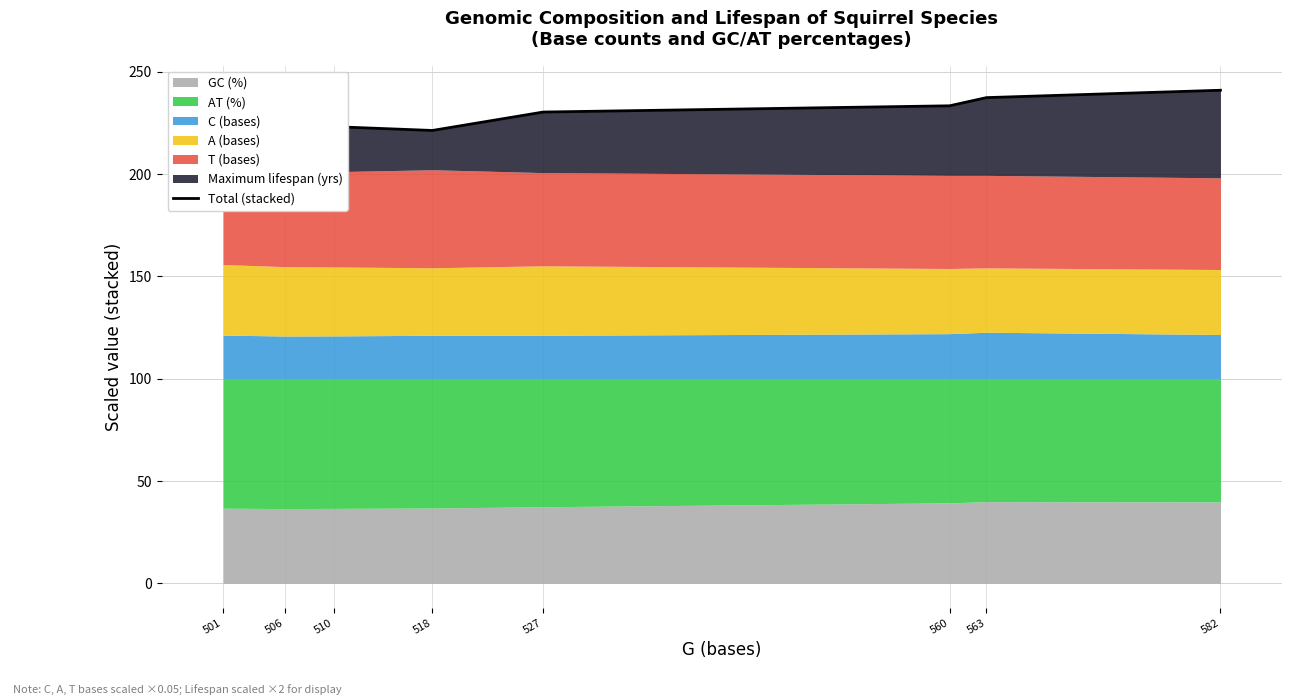

Reading left to right, what are all the values shown in this chart?

217.2	224.1	223.2	221.3	230.3	233.3	237.4	240.9